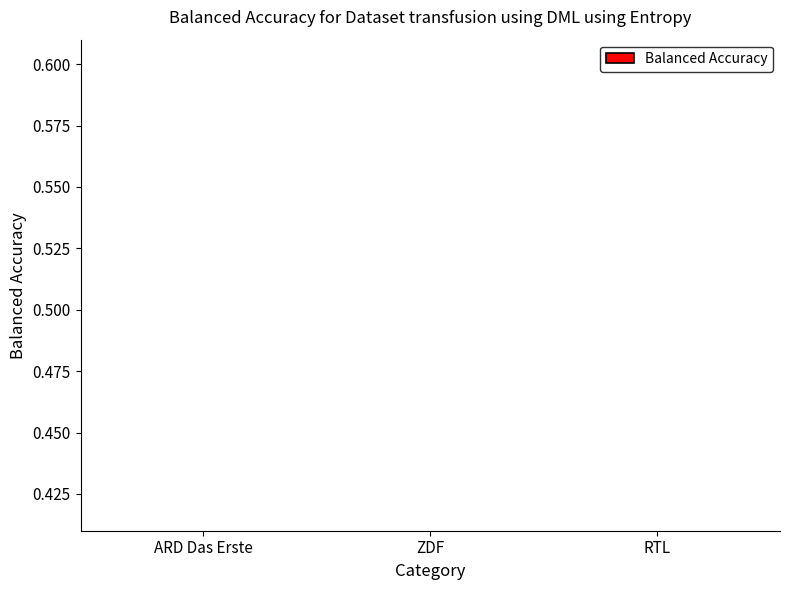

Where is the data nearest to the value 0?

ARD Das Erste